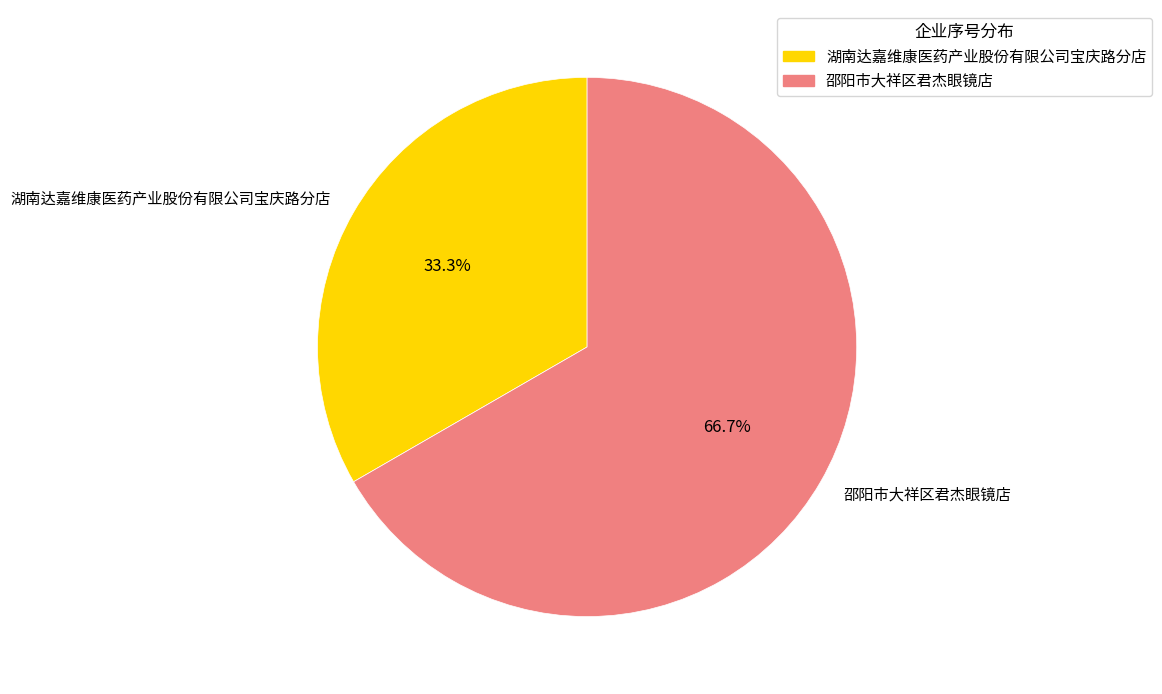

Count the number of slices in the pie.

2